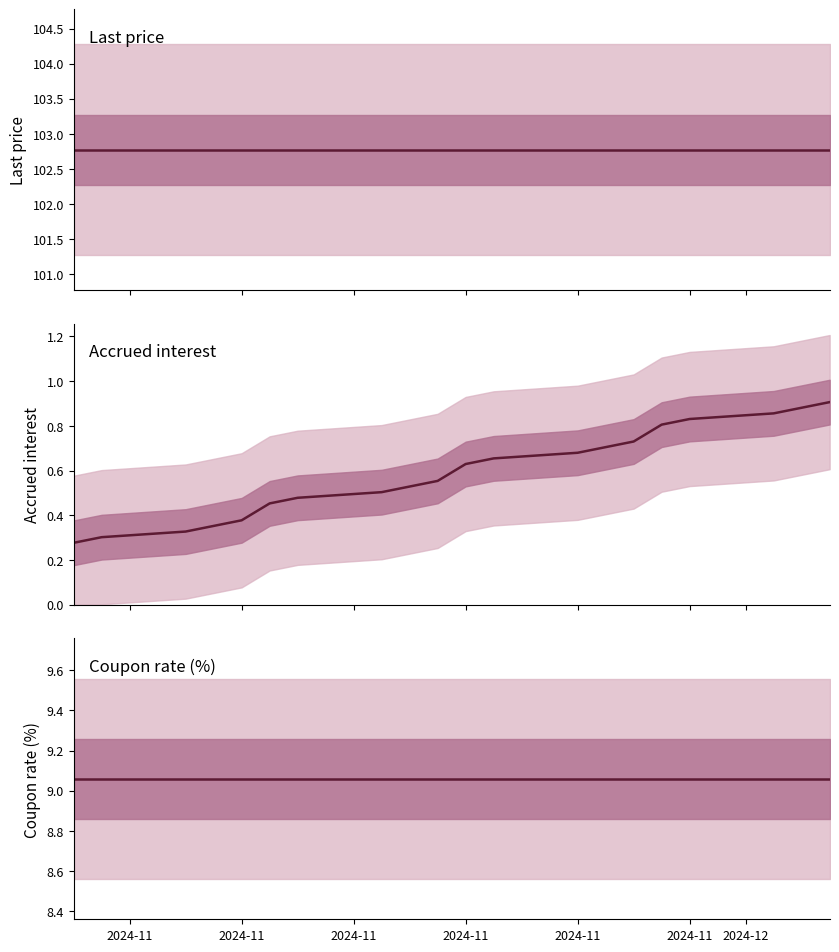

True or false: Accrued interest and Coupon rate (%) intersect in this chart.

False